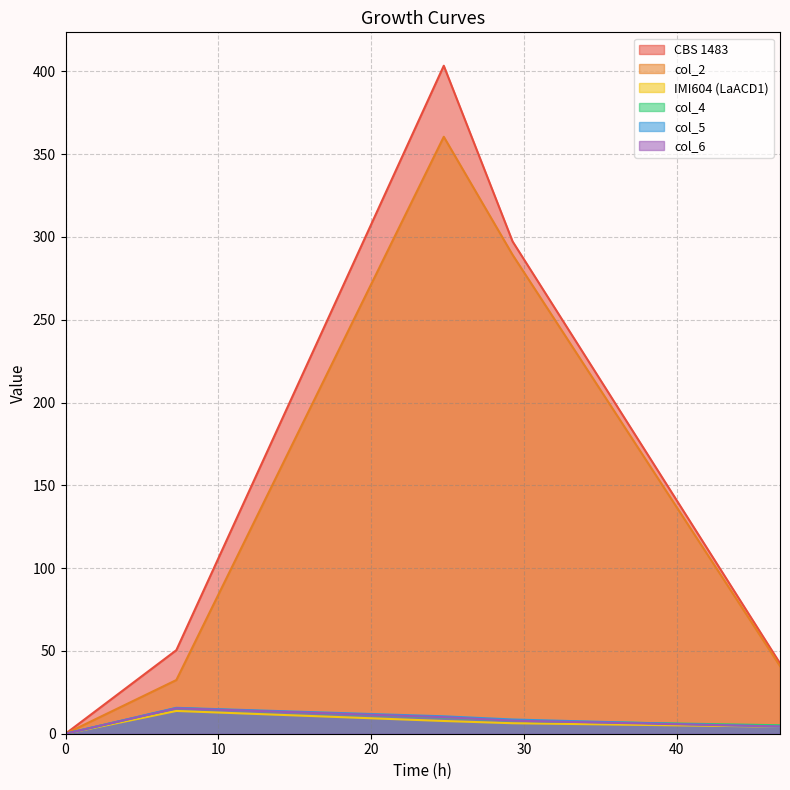

How many categories are shown in the chart?

5